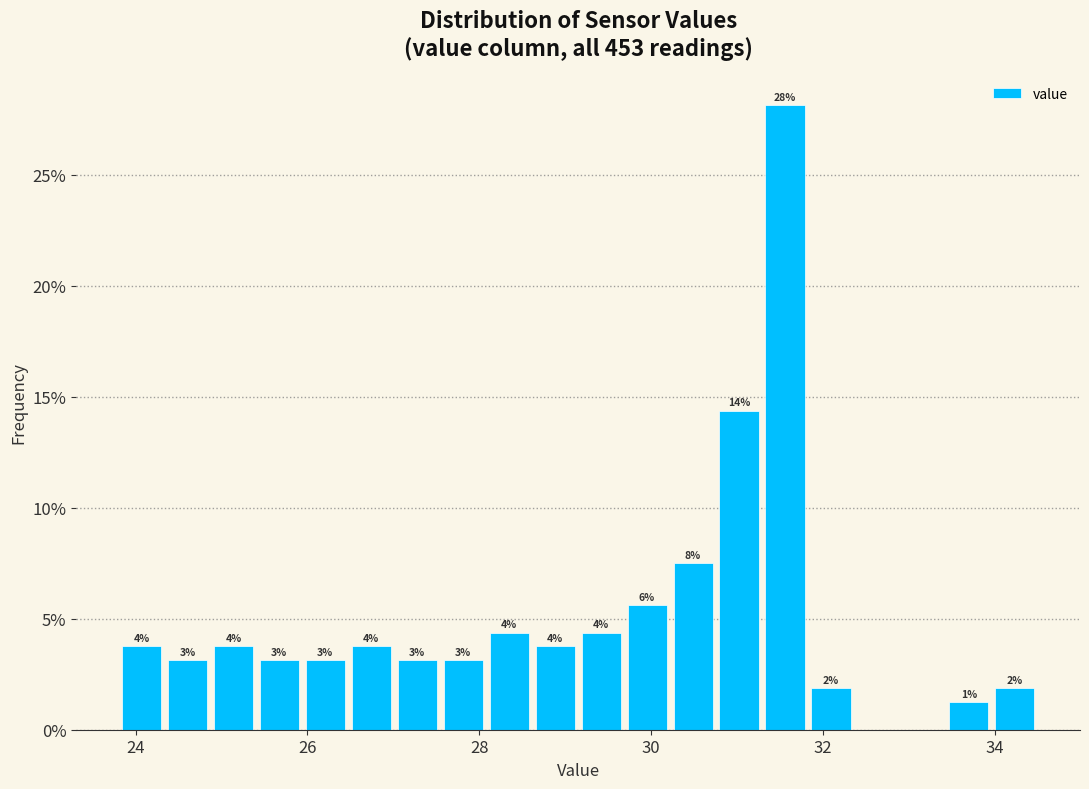

Around what value on the x-axis is the tallest bar? Give the approximate position of its centre, as read against the axis.

31.6